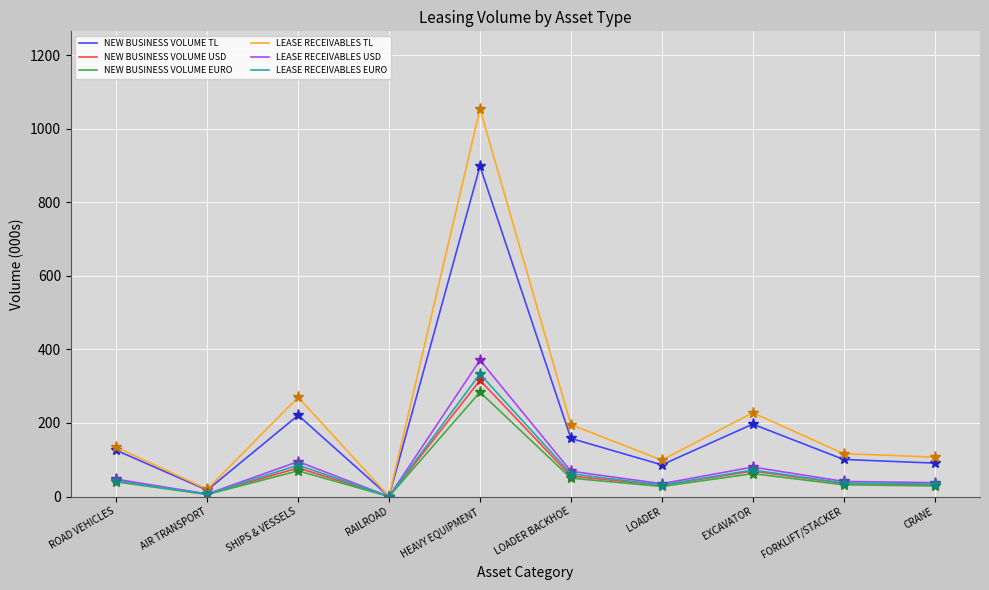

Where is the first local maximum for LEASE RECEIVABLES TL?

SHIPS & VESSELS